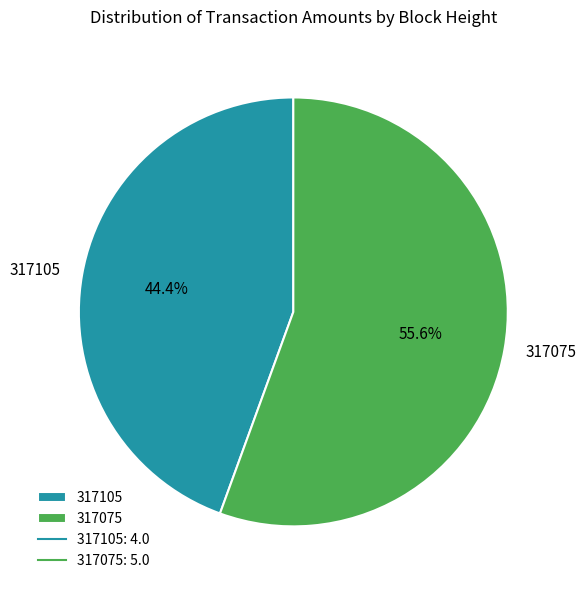

Which slice is the smallest?

317105